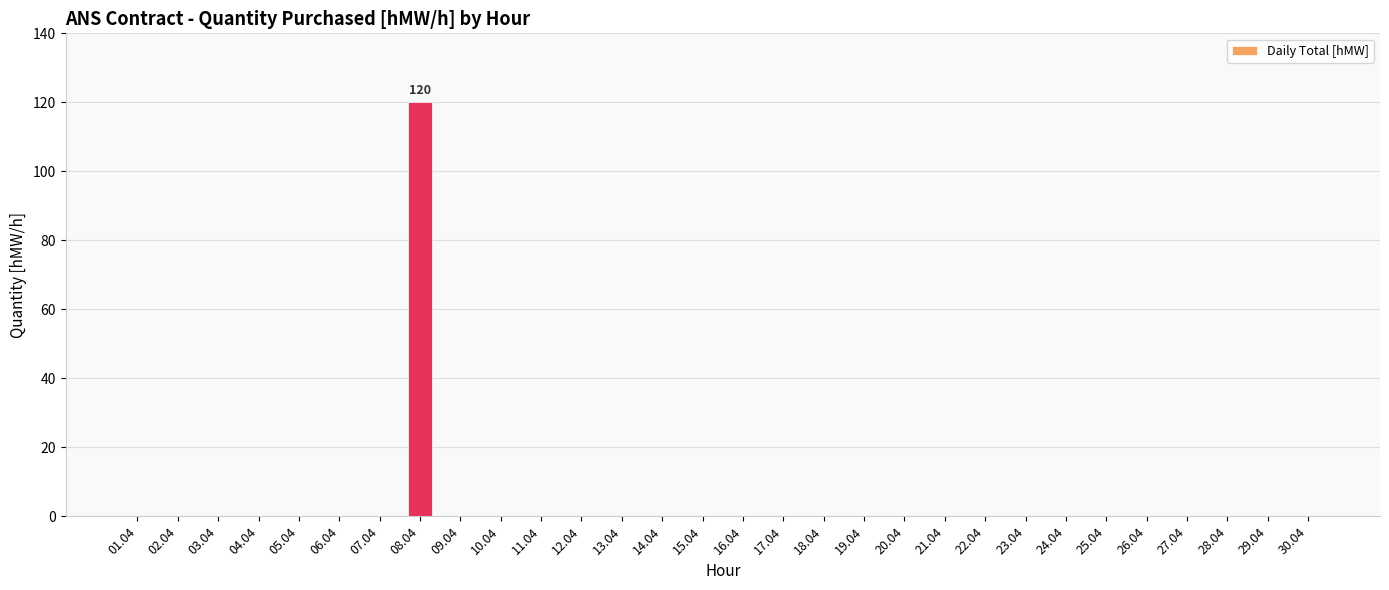

Reading right to left, list all the values displayed in this chart.

0	0	0	0	0	0	0	0	0	0	0	0	0	0	0	0	0	0	0	0	0	0	120	0	0	0	0	0	0	0